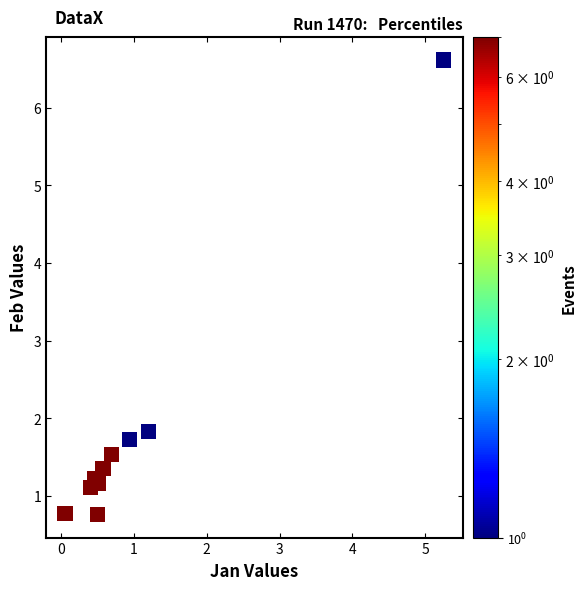

What is the range of X values (max minus min)?

5.2